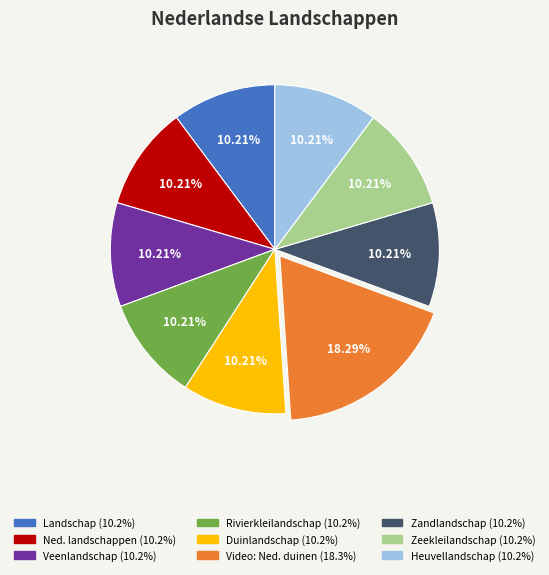

How many slices are in this pie chart?

9